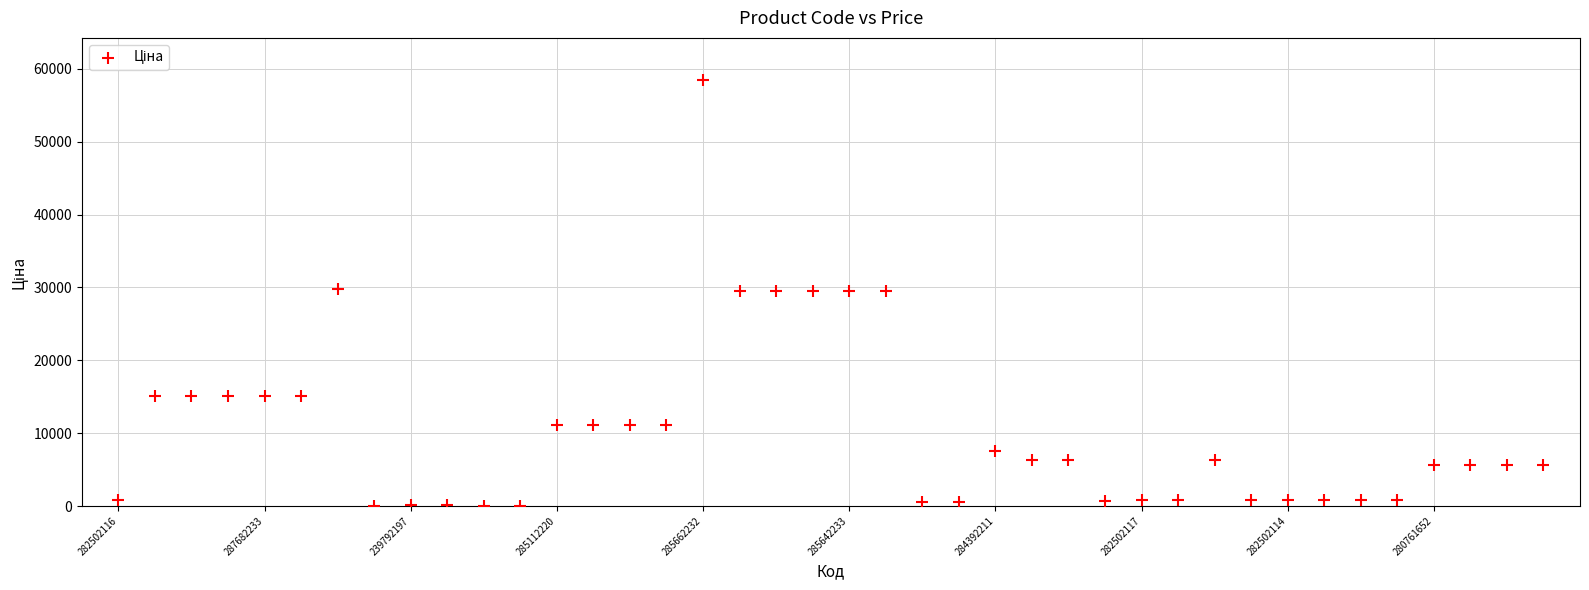

What is the range of Y values (max minus min)?

58394.5